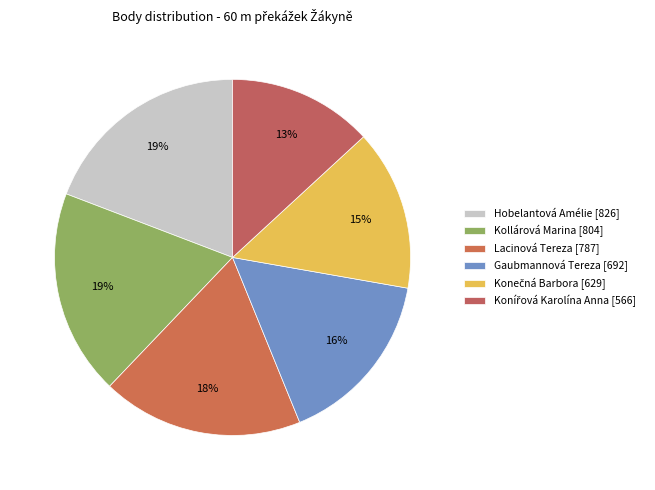

What percentage is the Gaubmannová Tereza slice, to the nearest percent?

16%